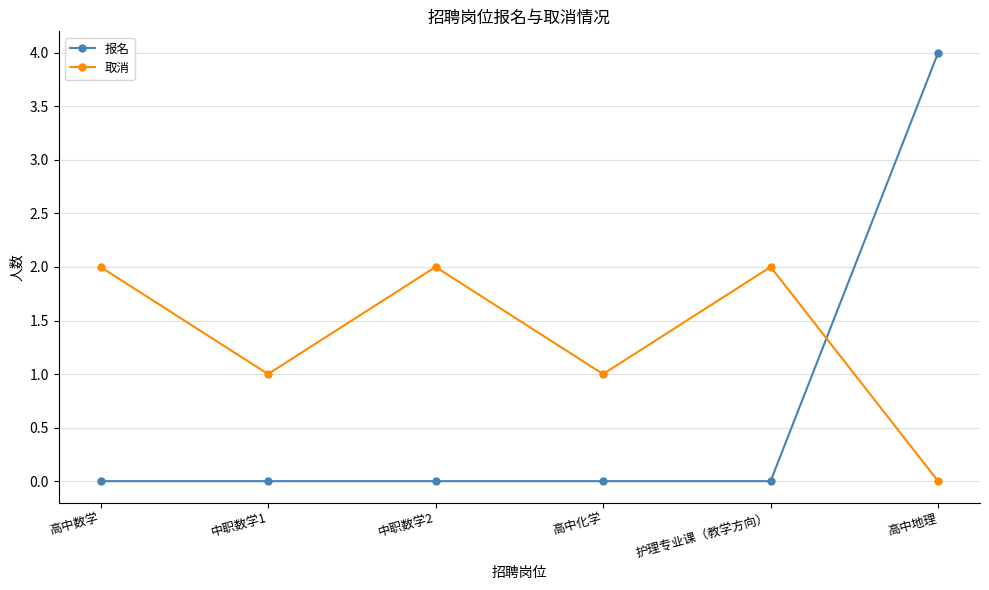

At which category is the sum across all series the highest?

高中地理